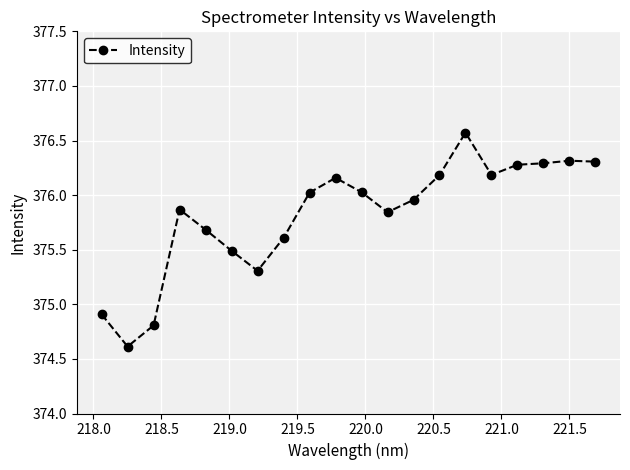

What is the maximum value shown in the chart?

376.6